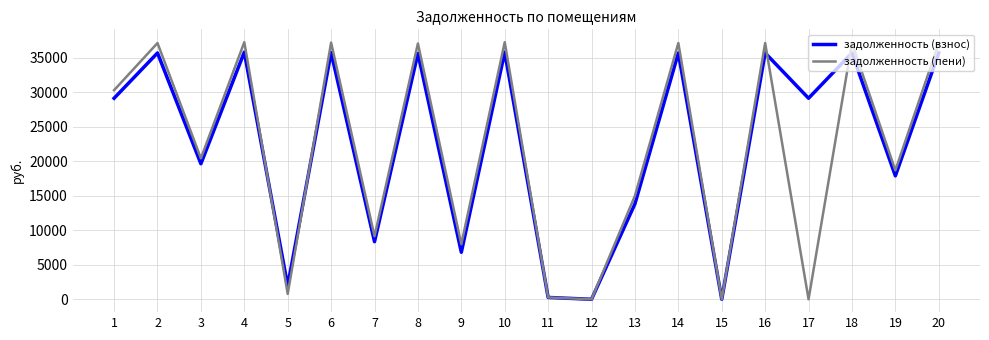

Where is the first local minimum for задолженность (пени)?

3